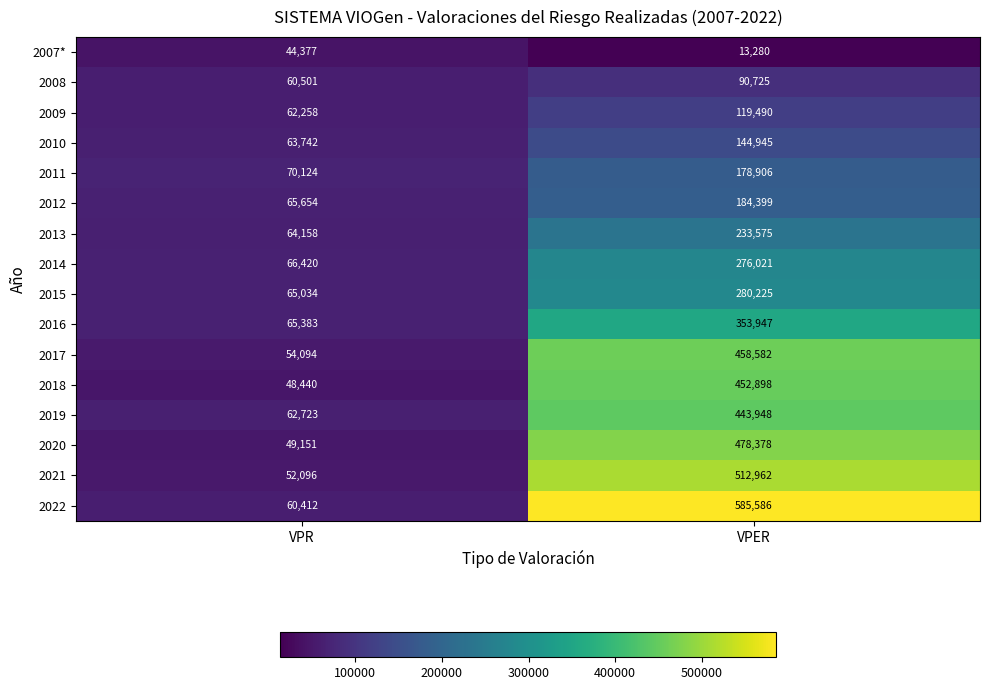

What is the sum of the 2020 values at VPR and VPER?

527529